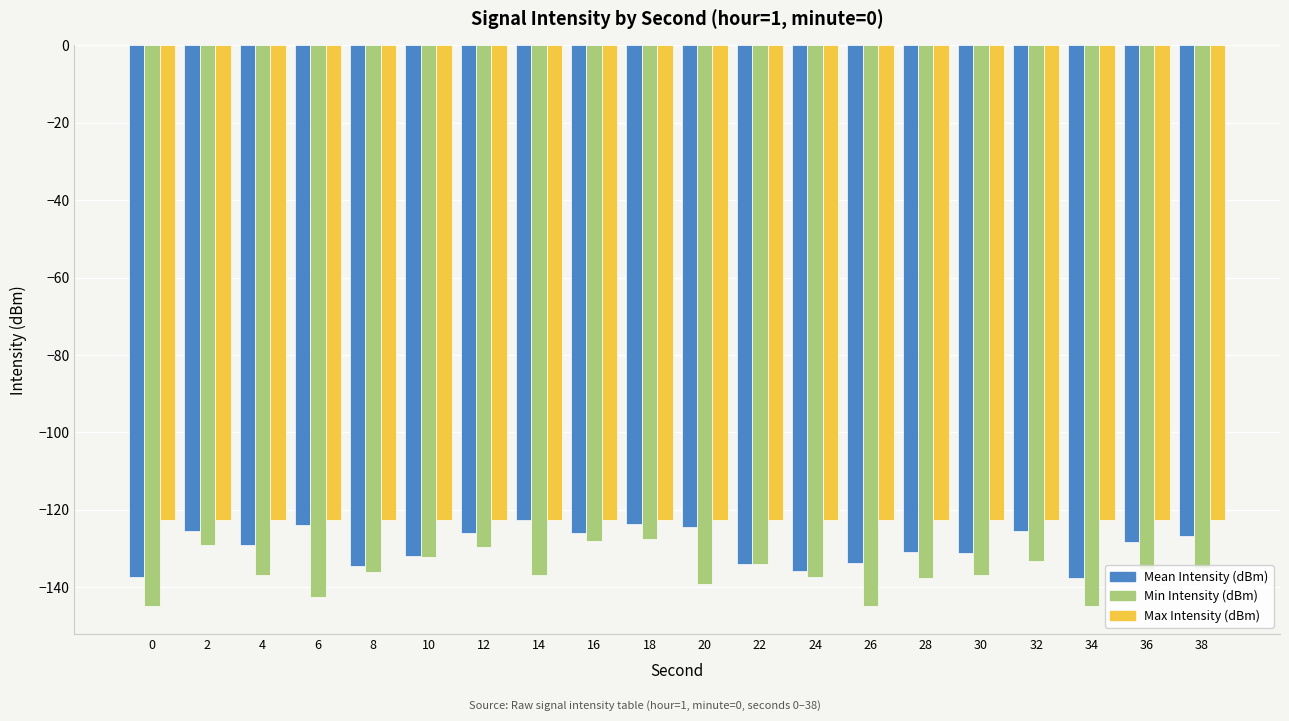

What is the difference between the highest and lowest values at 6?

20.1